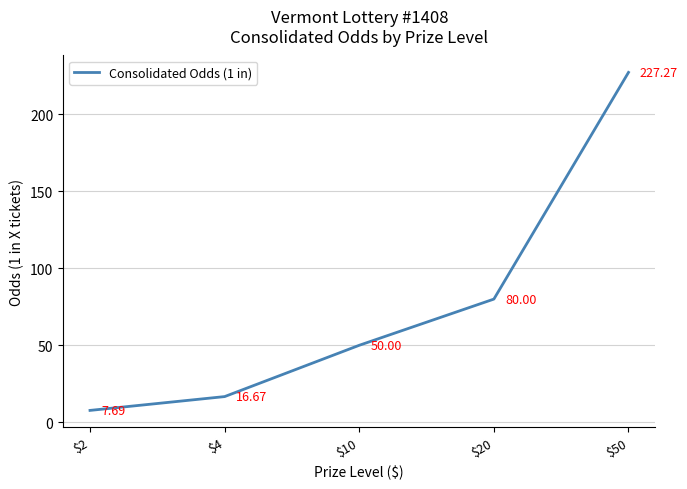

What is the difference between the maximum and second lowest values?

210.6